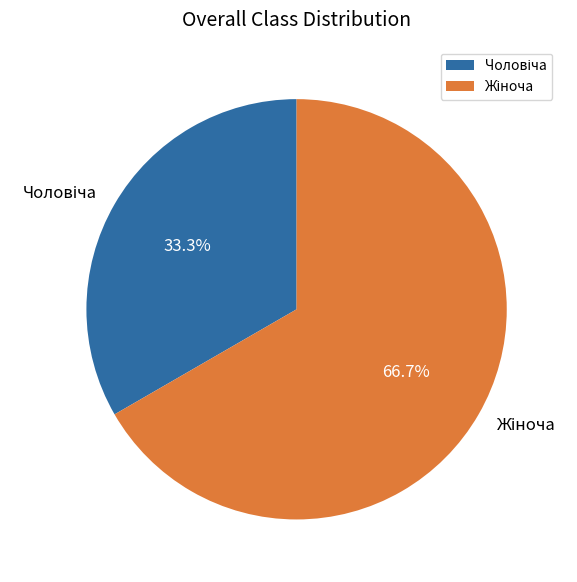

Does any single category account for the majority?

Yes